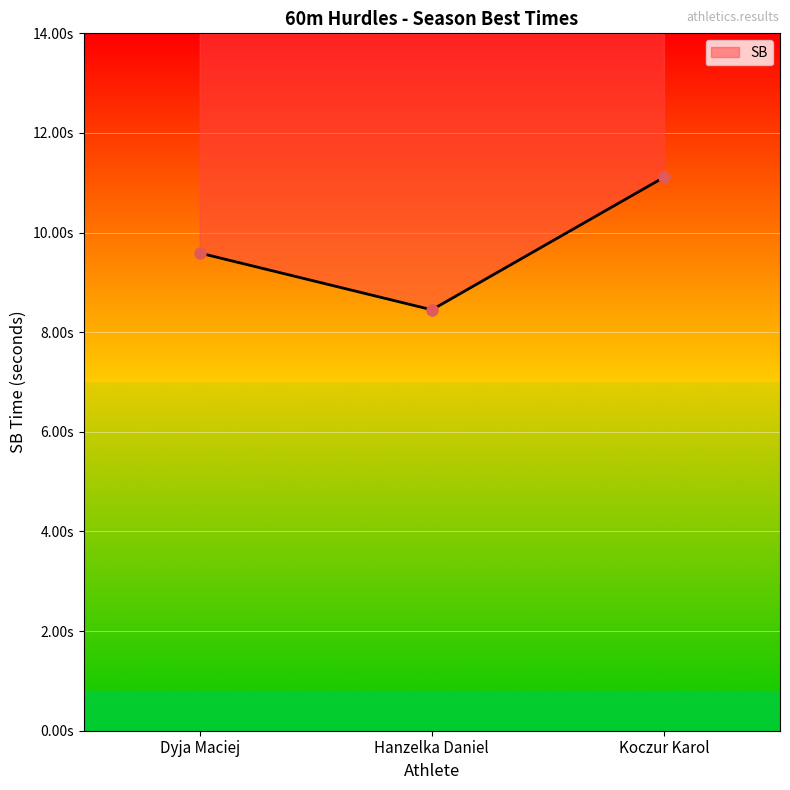

Which has a higher value, Koczur Karol or Dyja Maciej?

Koczur Karol